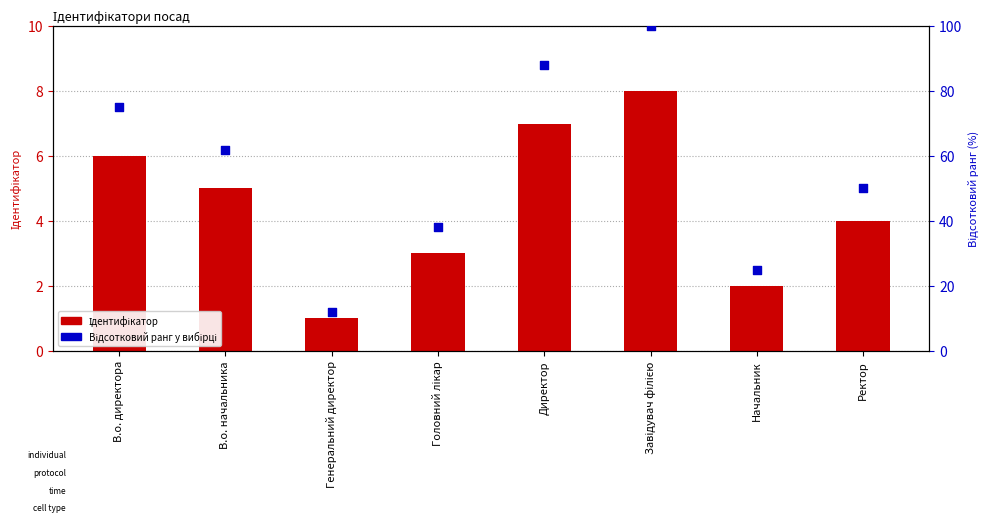

Which series reaches the maximum Y coordinate?

Відсотковий ранг